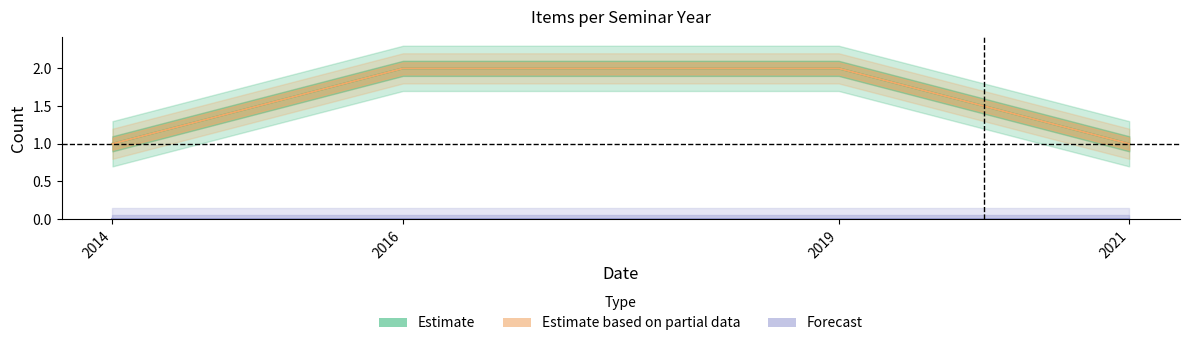

Rank the series by their maximum value, from lowest to highest.

Featured (Forecast), Item Count (Estimate), Public (Partial Data)